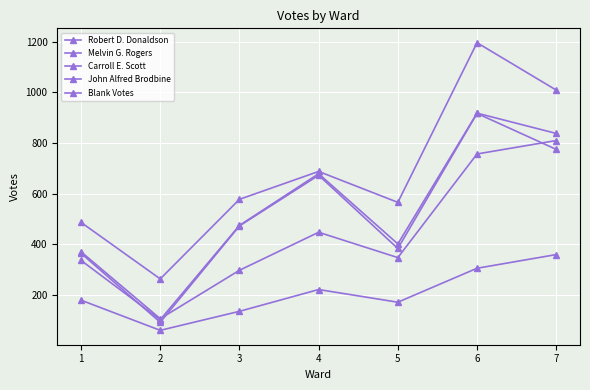

What value does the Melvin G. Rogers series have at 2?

93